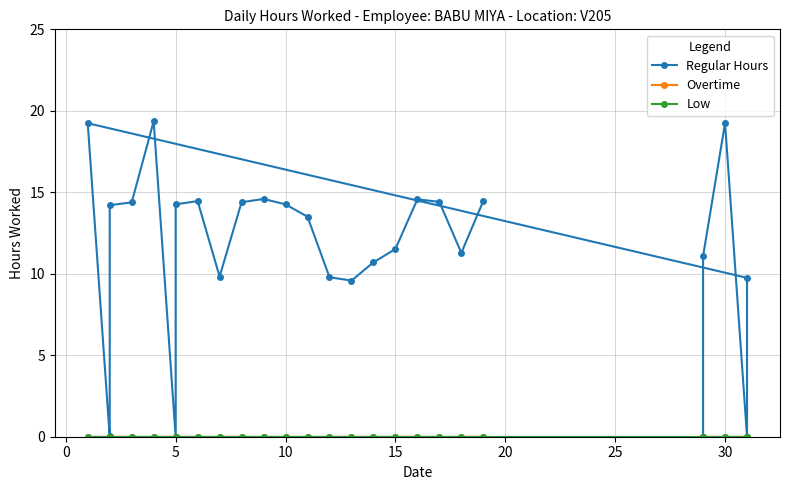

True or false: Low and Regular Hours cross at least once.

False